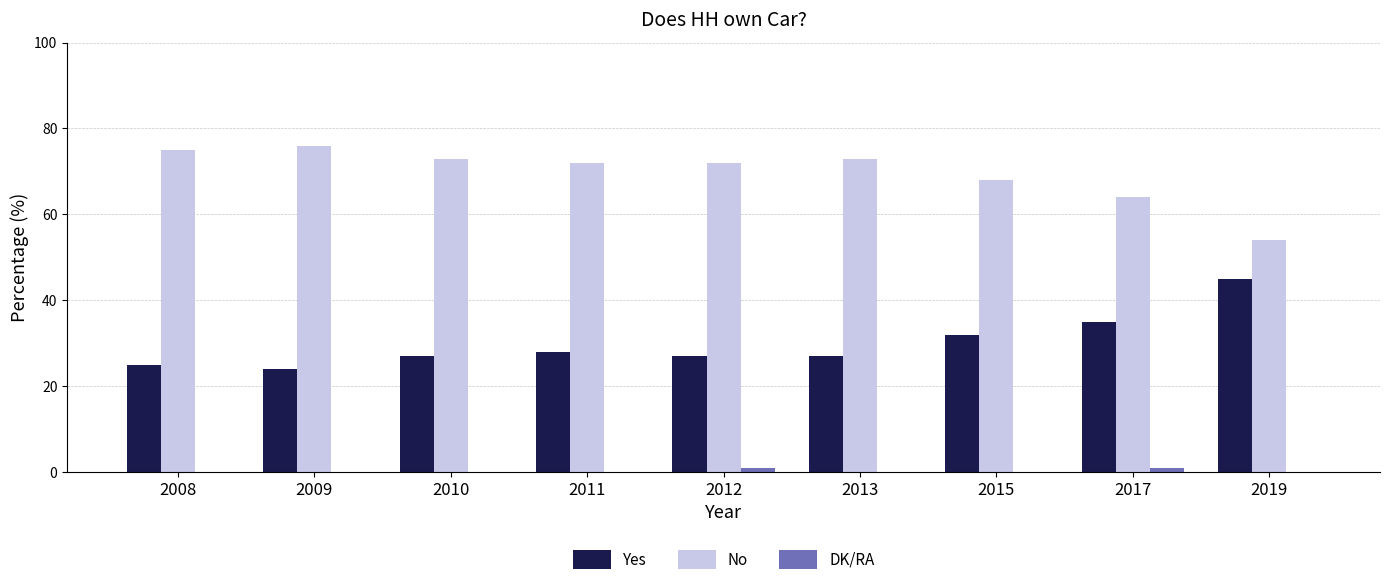

Which series has the largest total across all categories?

No